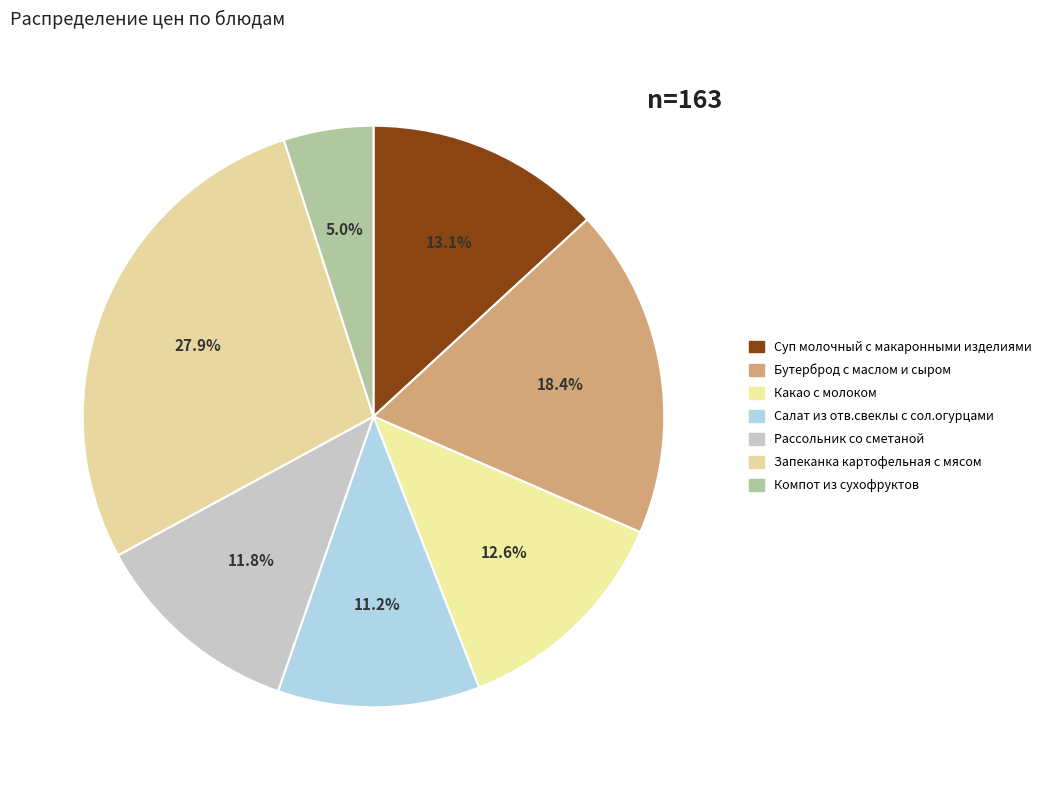

What percentage is the Салат из отв.свеклы с сол.огурцами slice, to the nearest percent?

11%